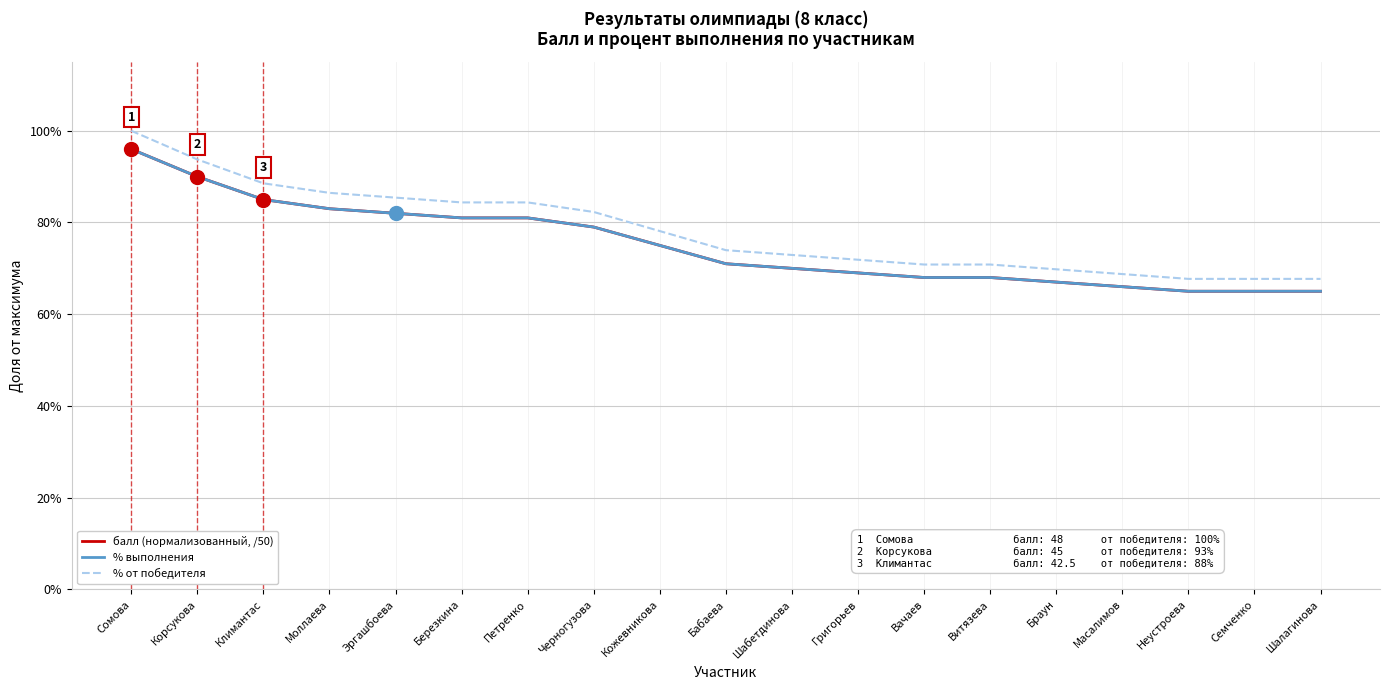

True or false: % выполнения and % от победителя intersect in this chart.

False